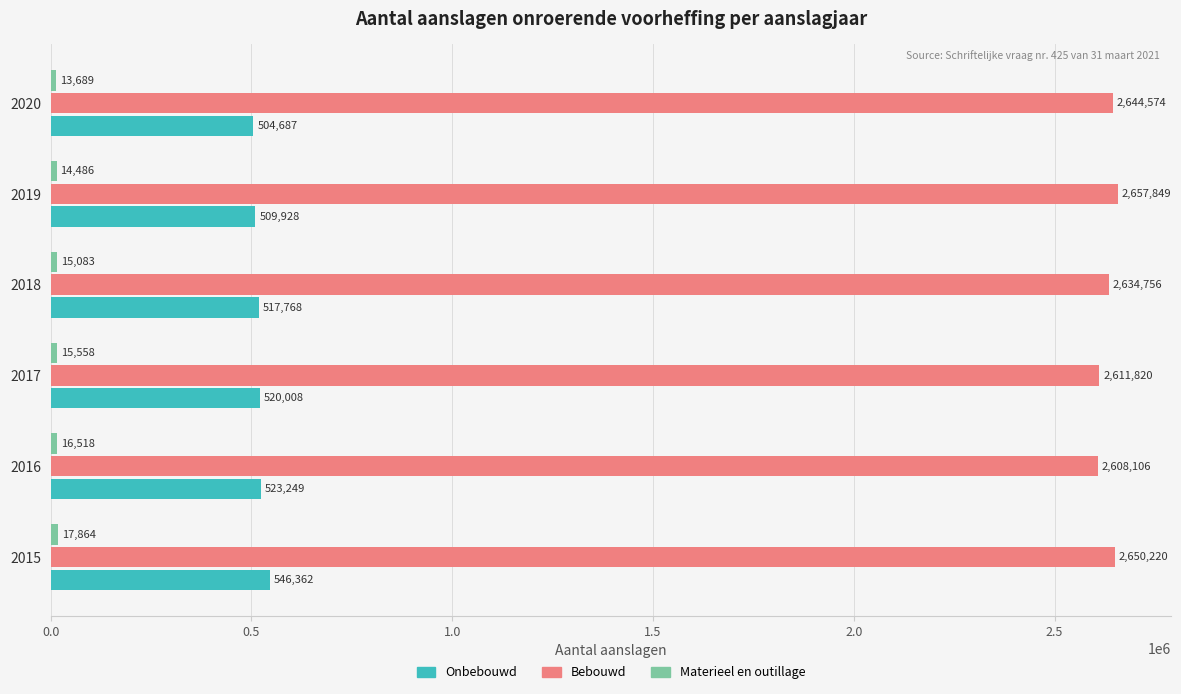

What is the sum of the Onbebouwd values at 2020 and 2016?

1027936